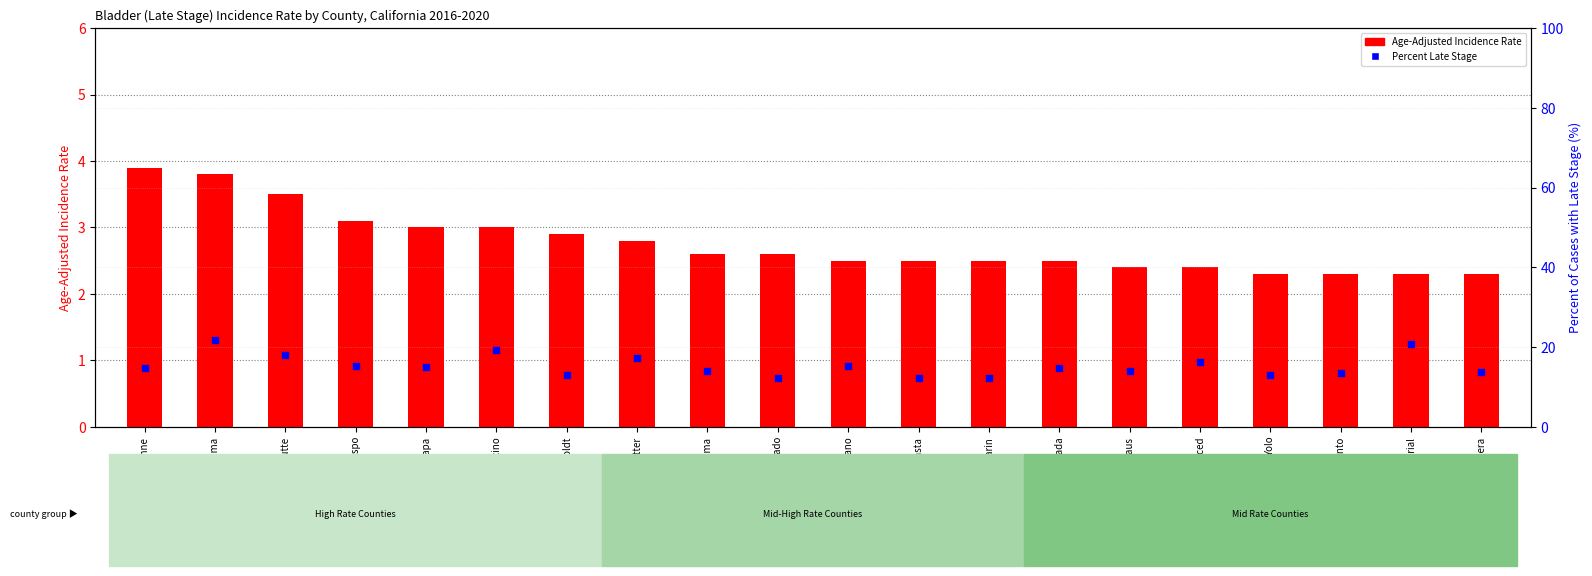

Which series has the largest total across all categories?

Percent Late Stage